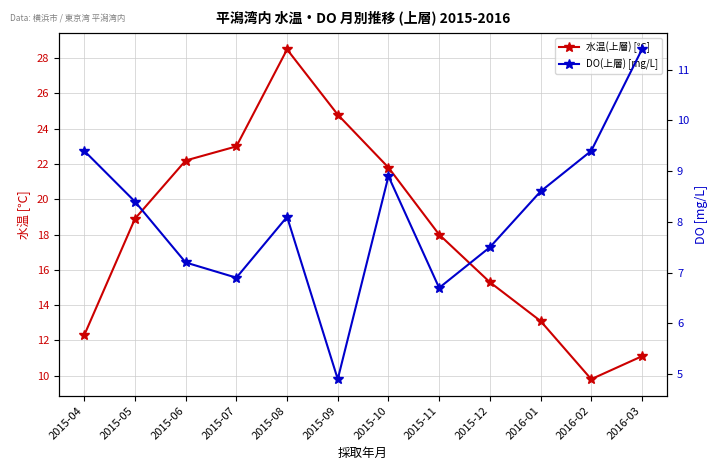

Is this an area chart (filled region under the line)?

No